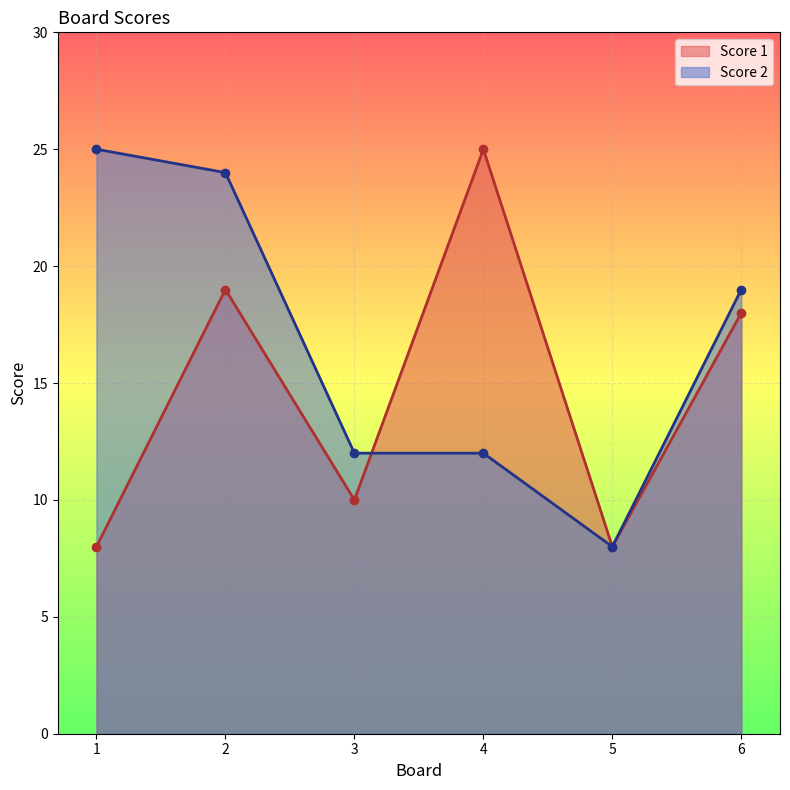

What are all the series names shown in the legend?

Score 1, Score 2